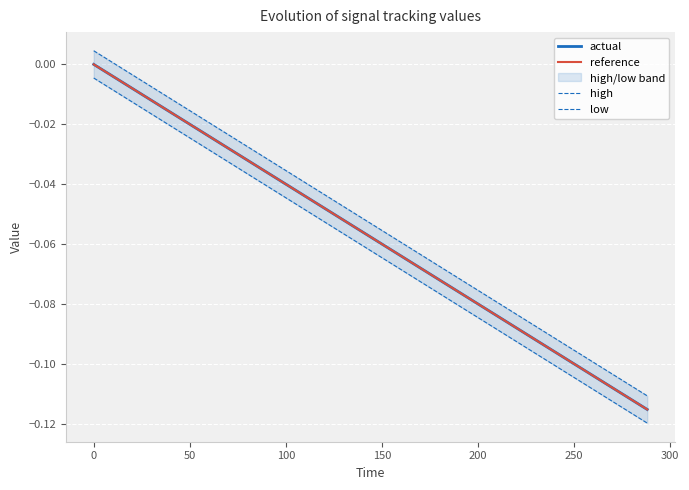

Rank the series by their maximum value, from highest to lowest.

high, actual, reference, low